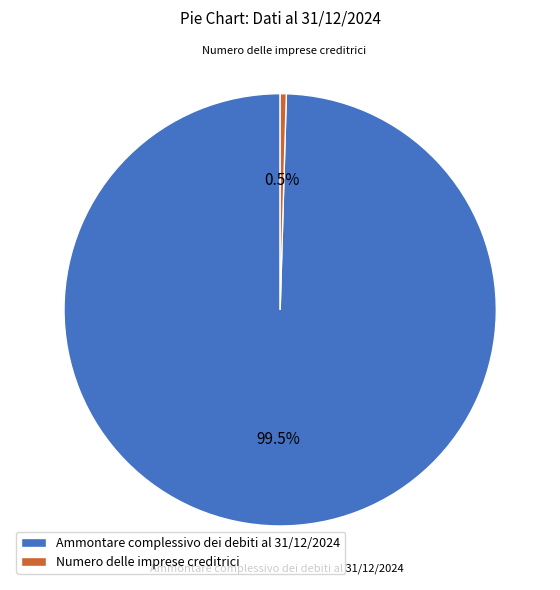

Rank the categories by value from lowest to highest.

Numero delle imprese creditrici, Ammontare complessivo dei debiti al 31/12/2024